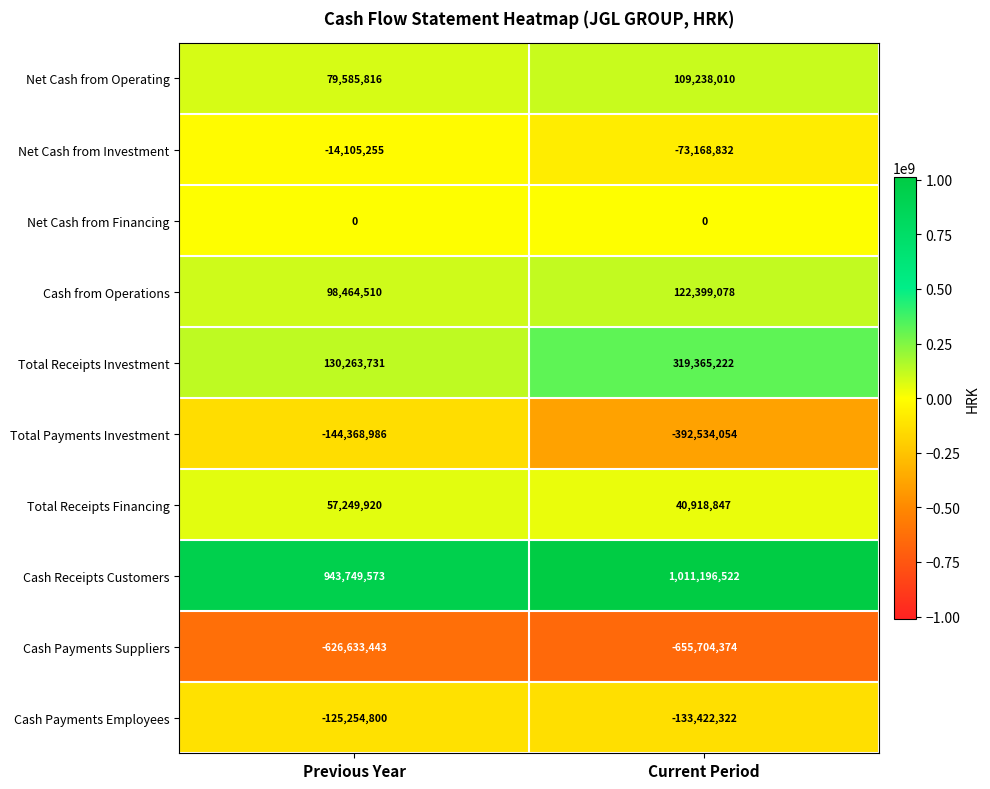

True or false: Total Payments Investment has a value of -392534054 at Current Period.

True